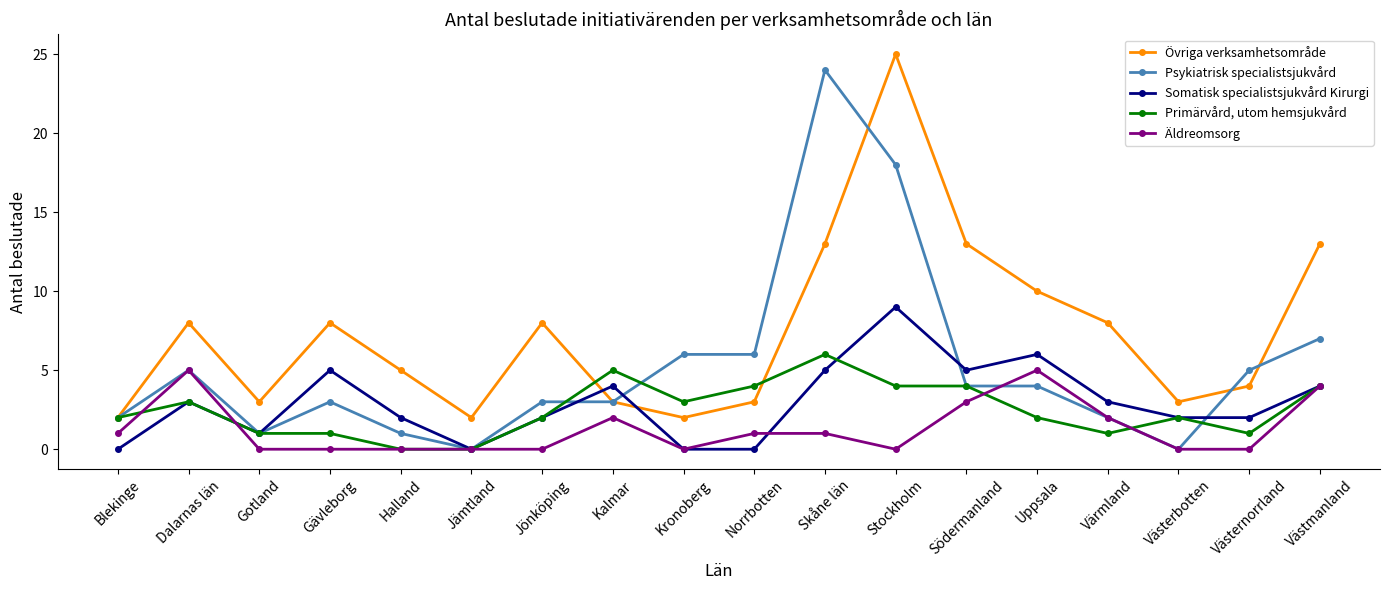

The value of Primärvård, utom hemsjukvård at Stockholm is 7. True or false?

False